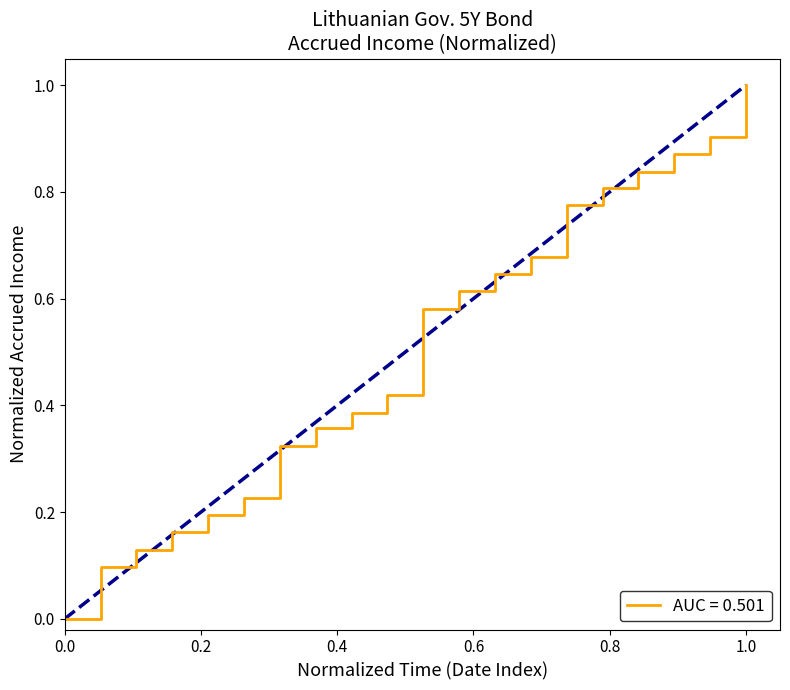

What is the difference between the maximum and minimum values?

1.0